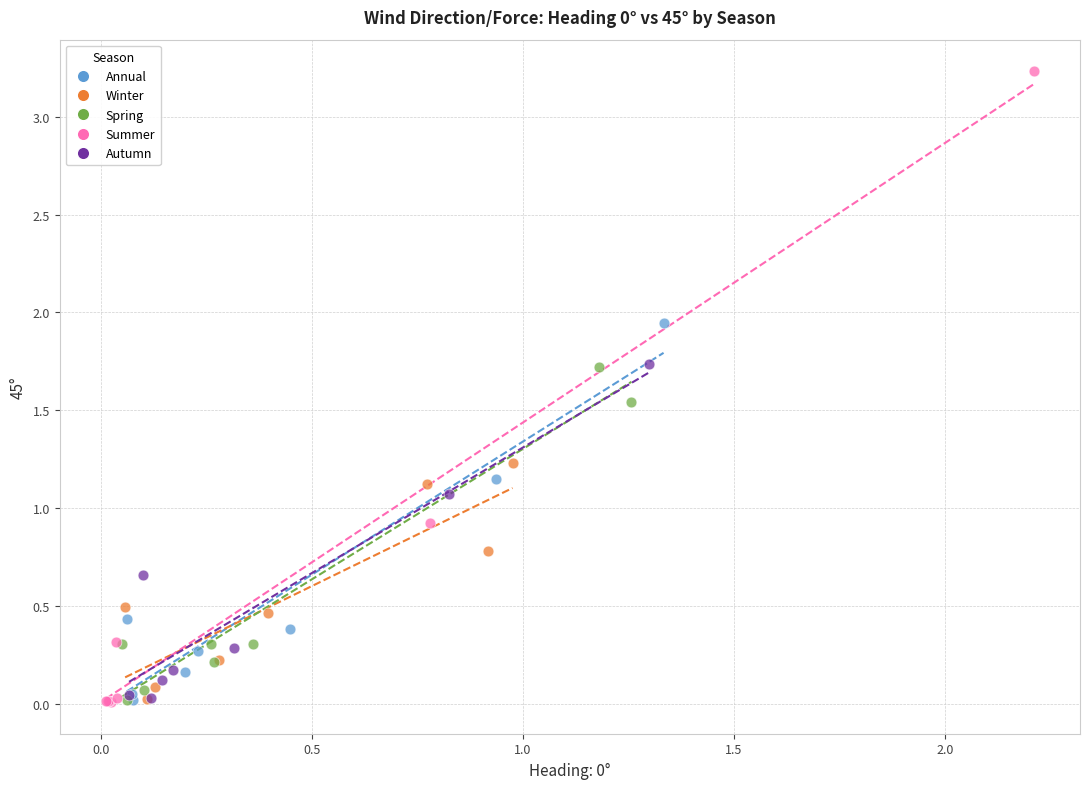

Which series contains the highest Y value?

Summer